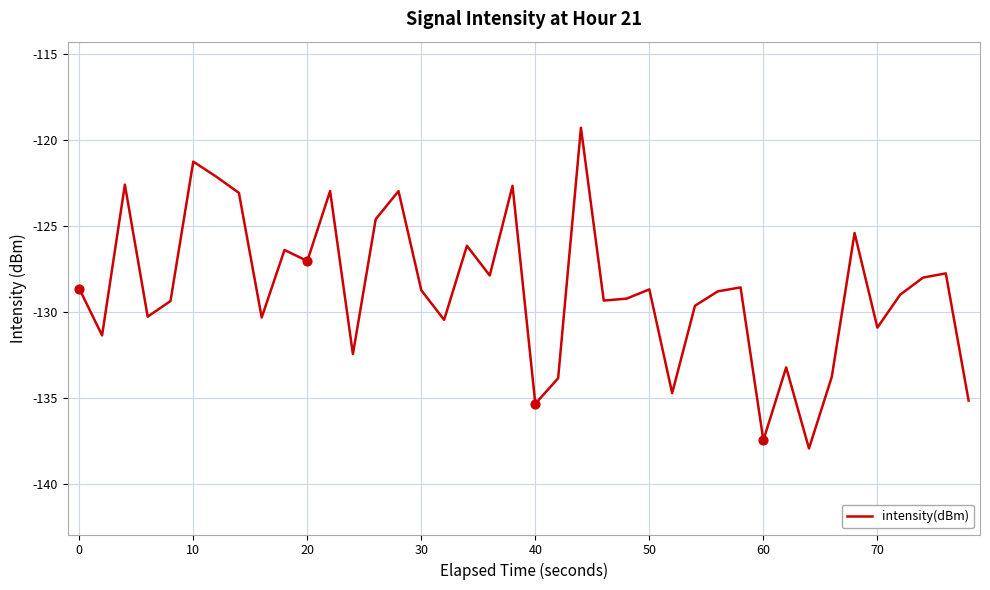

What is the difference between the maximum and minimum values?

18.6